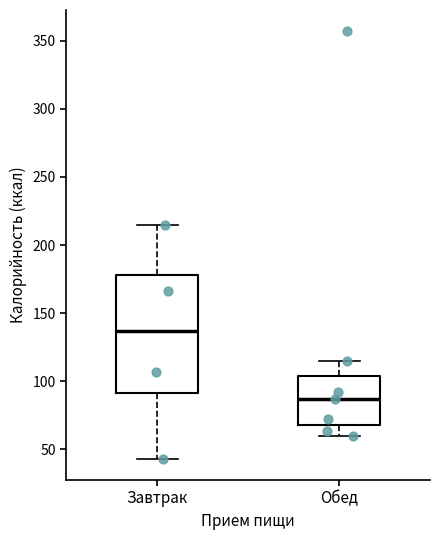

Reading left to right, transcribe this box plot: for each box, give where its median line is, the range the box spans, and where its two whiskers end, as read against the y-axis. The values are not printed on the chart, so give them approximately, as read against the axis.

Завтрак: median 135, box 90 to 180, whiskers 45 to 215
Обед: median 85, box 70 to 105, whiskers 60 to 115